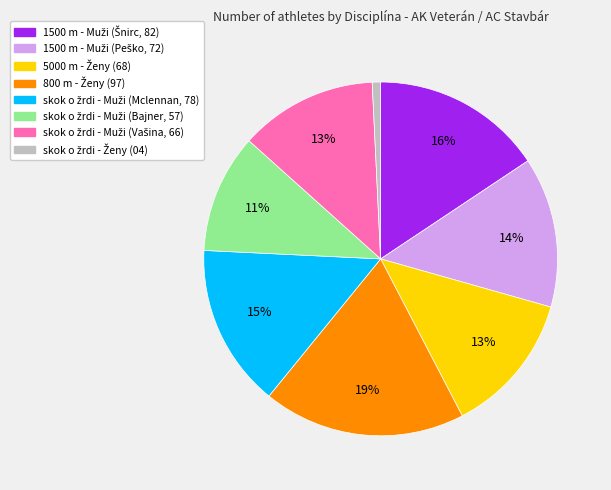

Is there a majority slice in this chart?

No